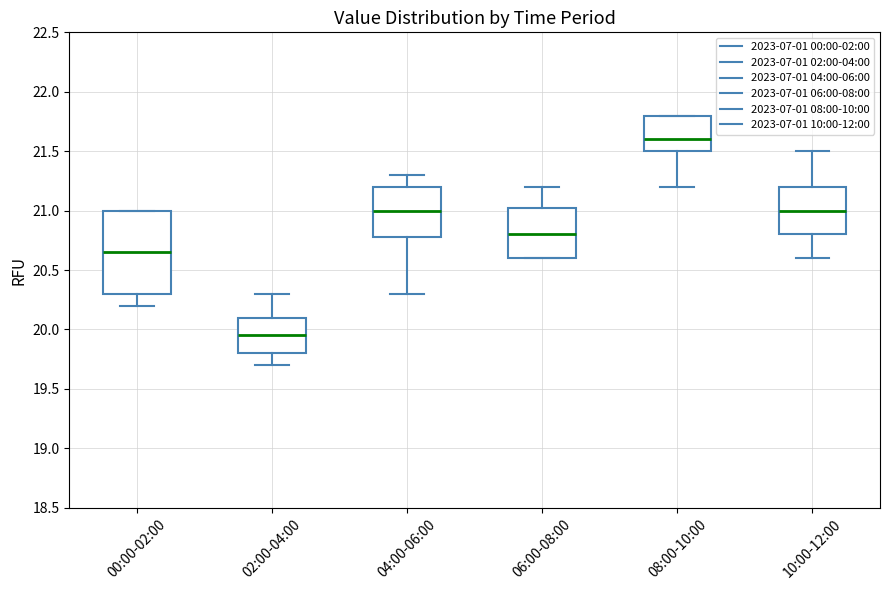

Reading left to right, read every box against the y-axis: the position of its median line, the range the box covers, and the ends of its whiskers. The values are not printed on the chart, so give them approximately, as read against the axis.

00:00-02:00: median 20.65, box 20.30 to 21.00, whiskers 20.20 to 21.00
02:00-04:00: median 19.95, box 19.80 to 20.10, whiskers 19.70 to 20.30
04:00-06:00: median 21.00, box 20.80 to 21.20, whiskers 20.30 to 21.30
06:00-08:00: median 20.80, box 20.60 to 21.05, whiskers 20.60 to 21.20
08:00-10:00: median 21.60, box 21.50 to 21.80, whiskers 21.20 to 21.80
10:00-12:00: median 21.00, box 20.80 to 21.20, whiskers 20.60 to 21.50